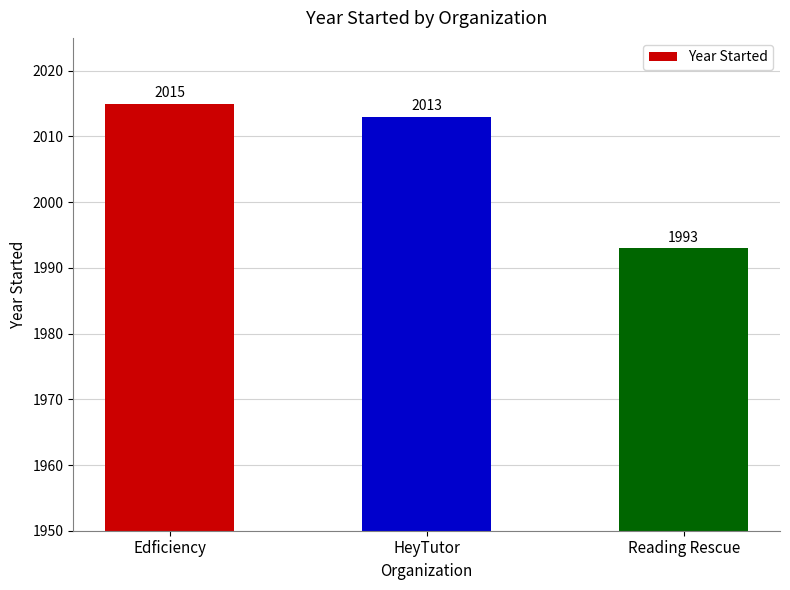

What is the smallest value displayed?

1993